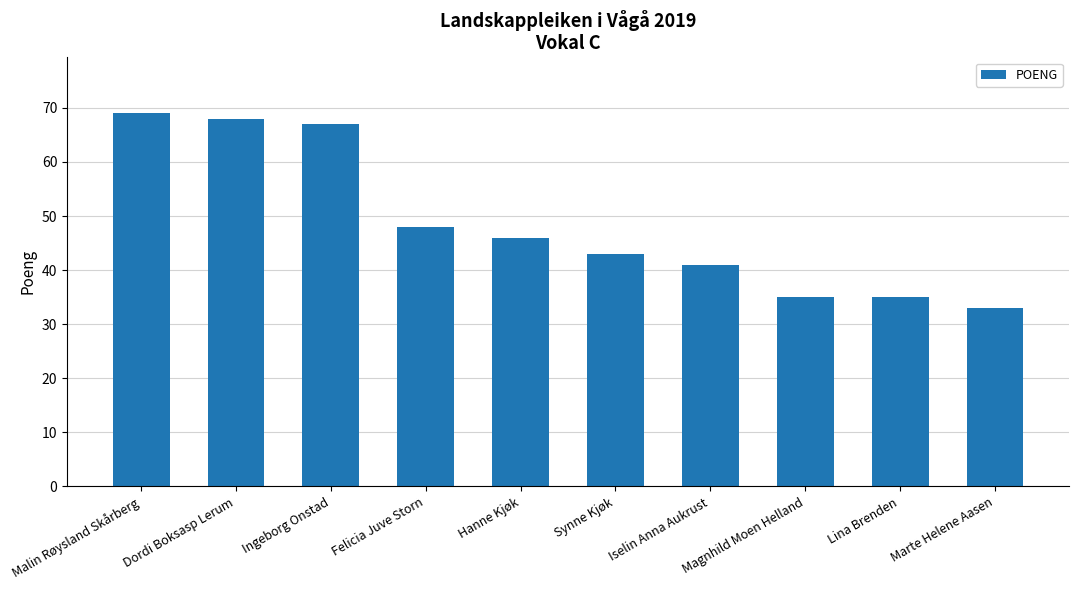

What is the ratio of the value at Marte Helene Aasen to the value at Lina Brenden?

0.9